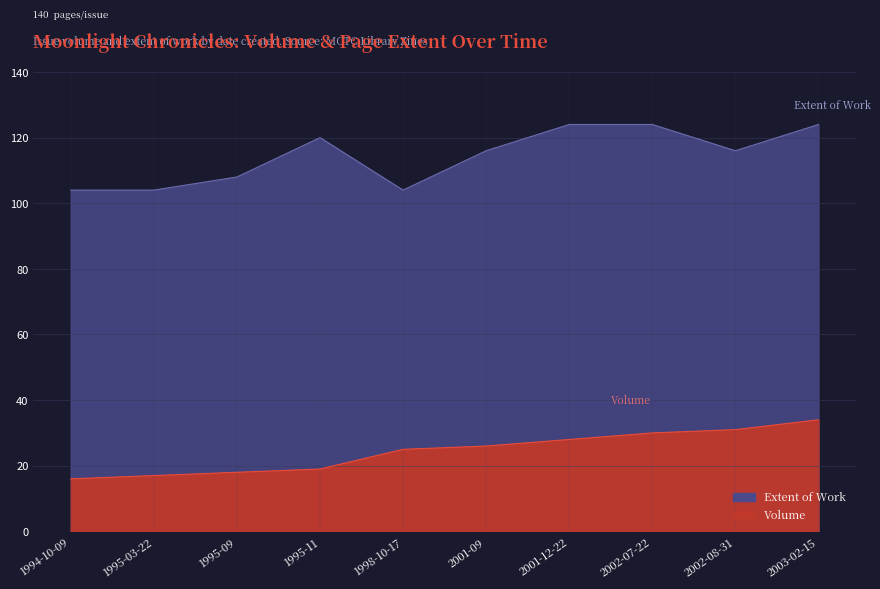

What is the difference between the Volume values at 1995-09 and 1995-11?

1